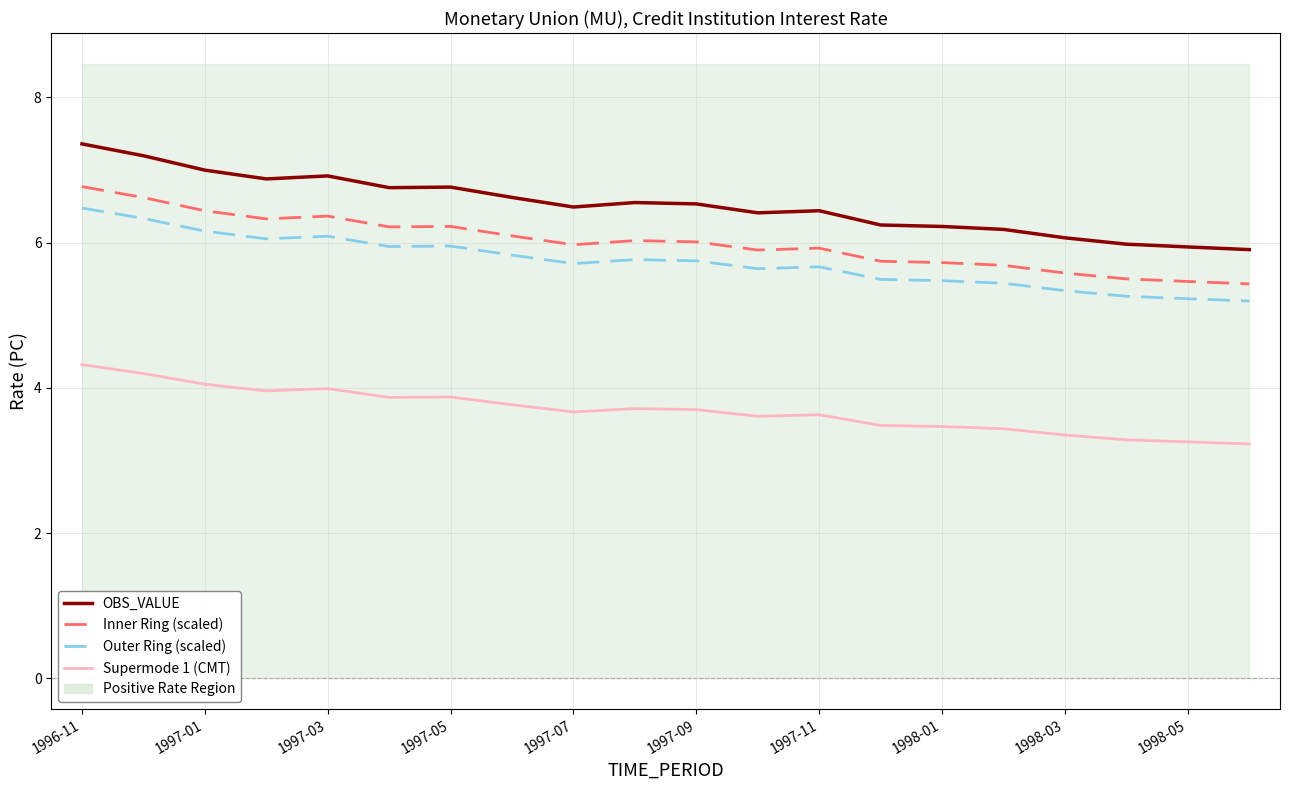

What is the value of the Inner Ring (scaled) point at the 8th from the left?

6.1